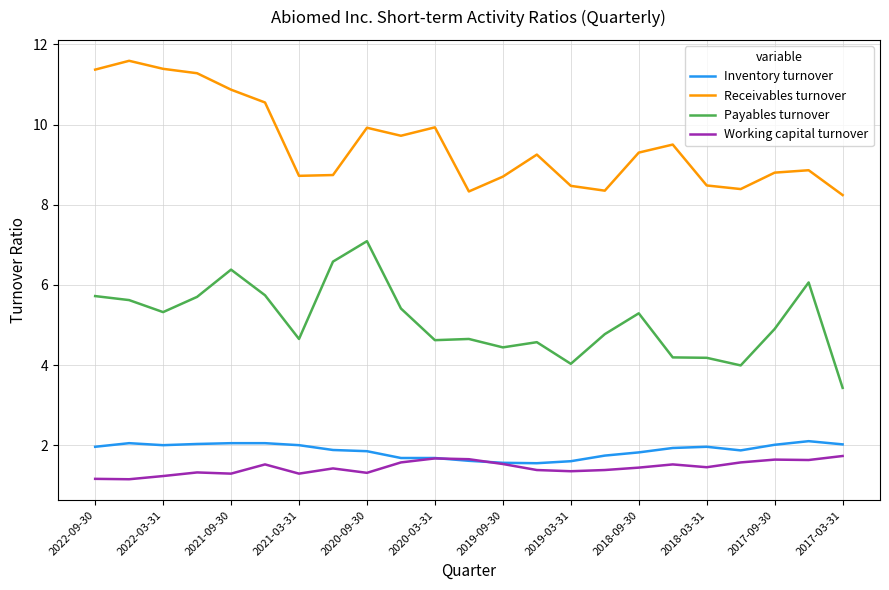

True or false: Payables turnover and Receivables turnover cross at least once.

False